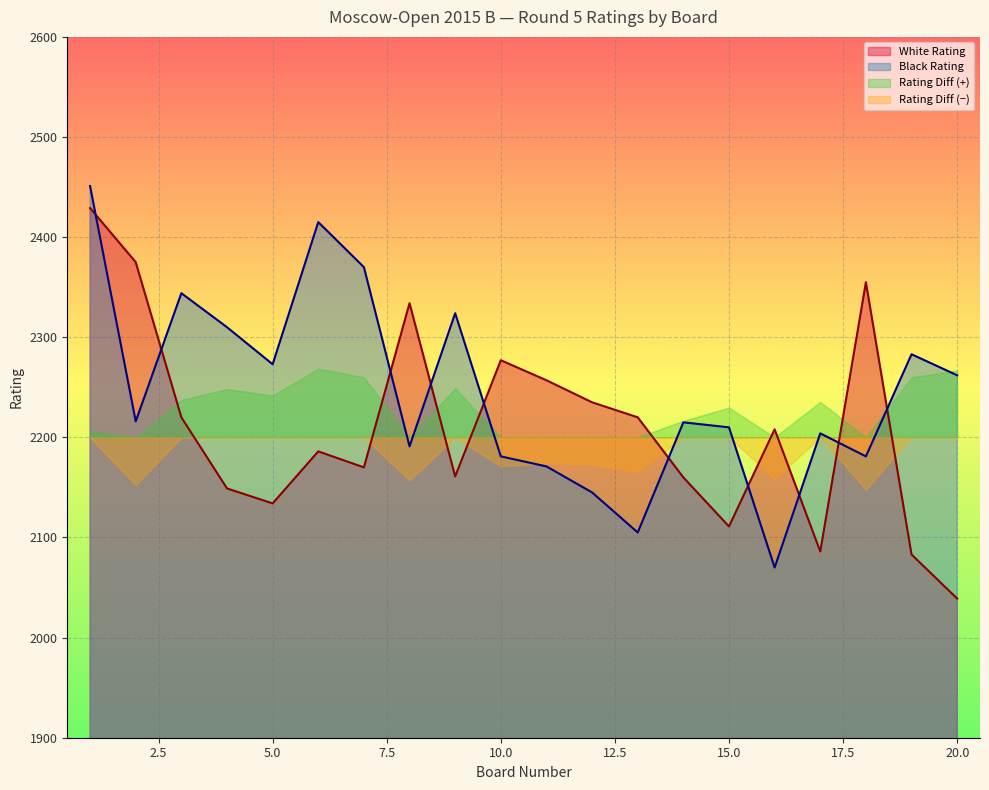

True or false: Black Rating has more than 1 interior local peaks.

True